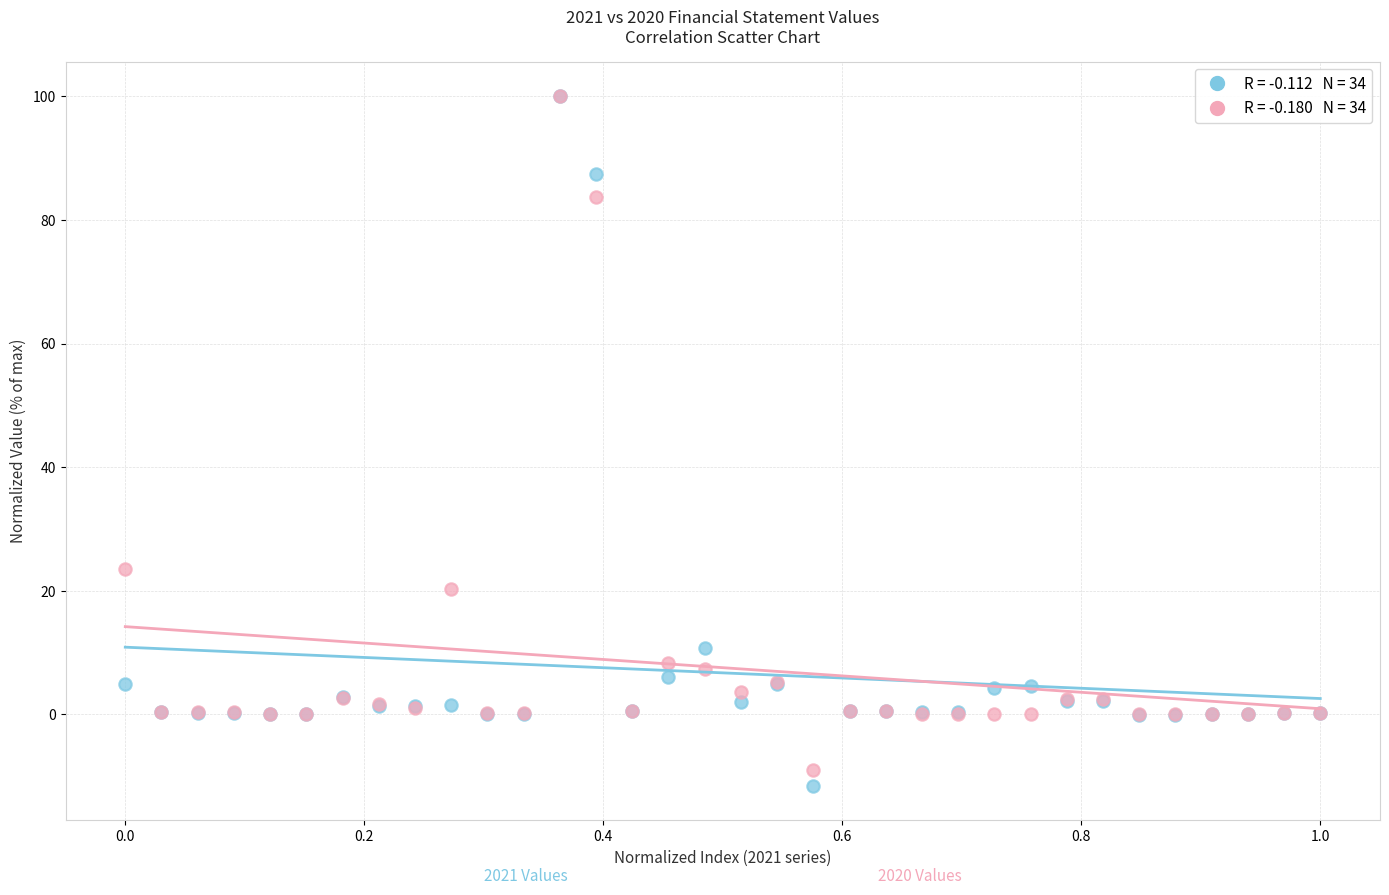

Across all series, what Y value is closest to 44?

23.5